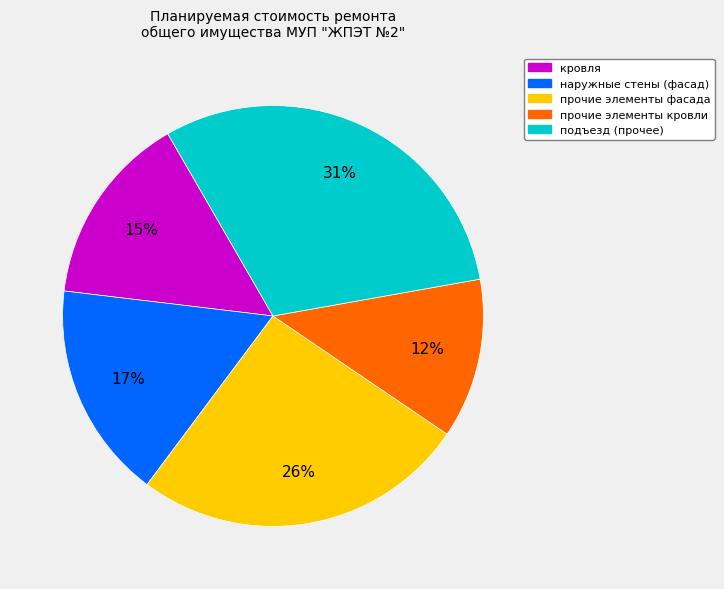

Count the number of slices in the pie.

5